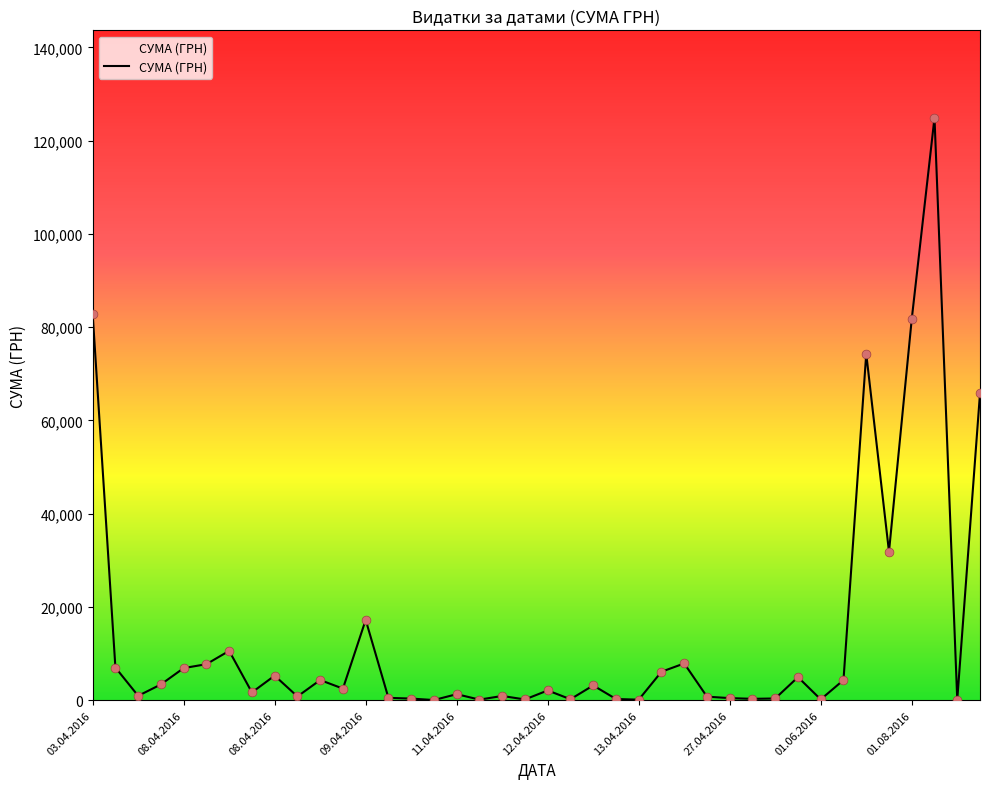

What is the maximum value shown in the chart?

124904.8